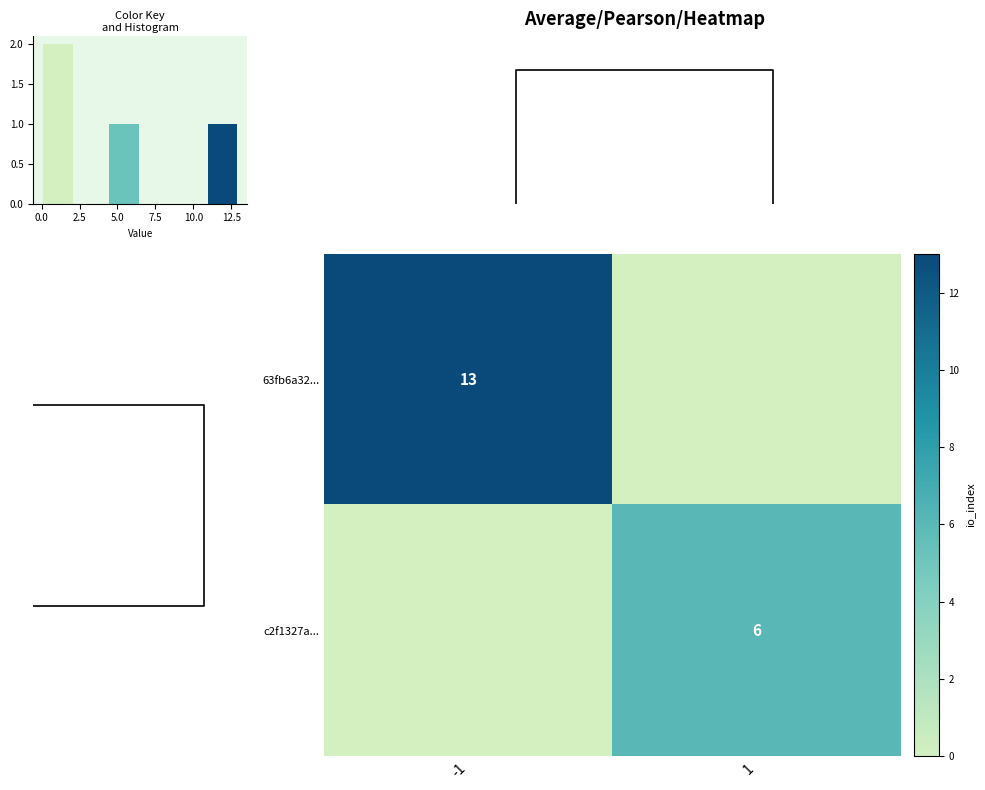

True or false: c2f1327a... has a value of 2 at 1.

False